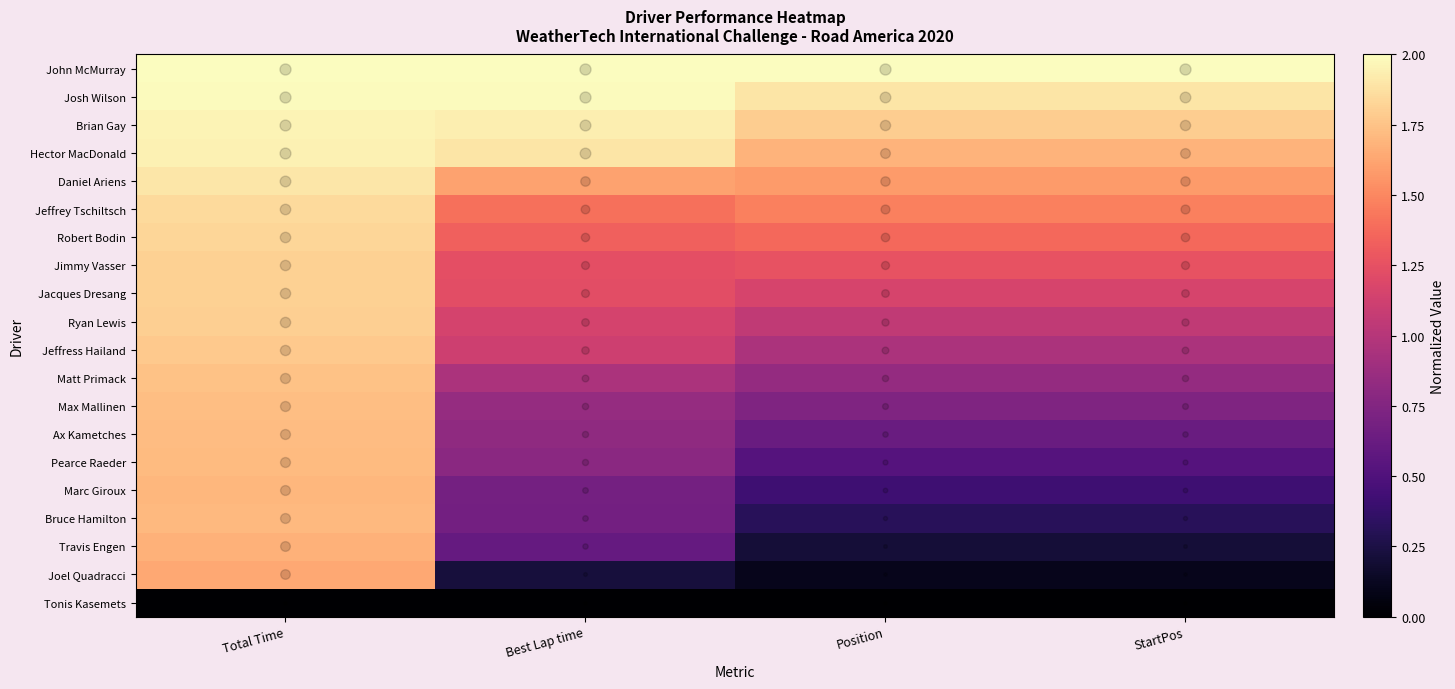

At how many categories does at least one series exceed 1?

4